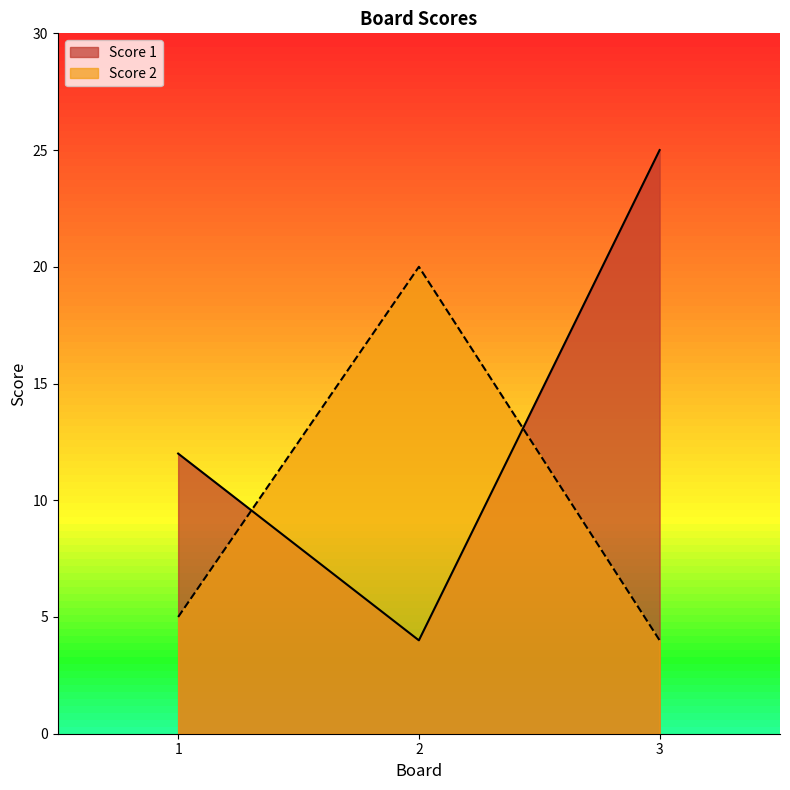

At how many categories does at least one series exceed 22?

1